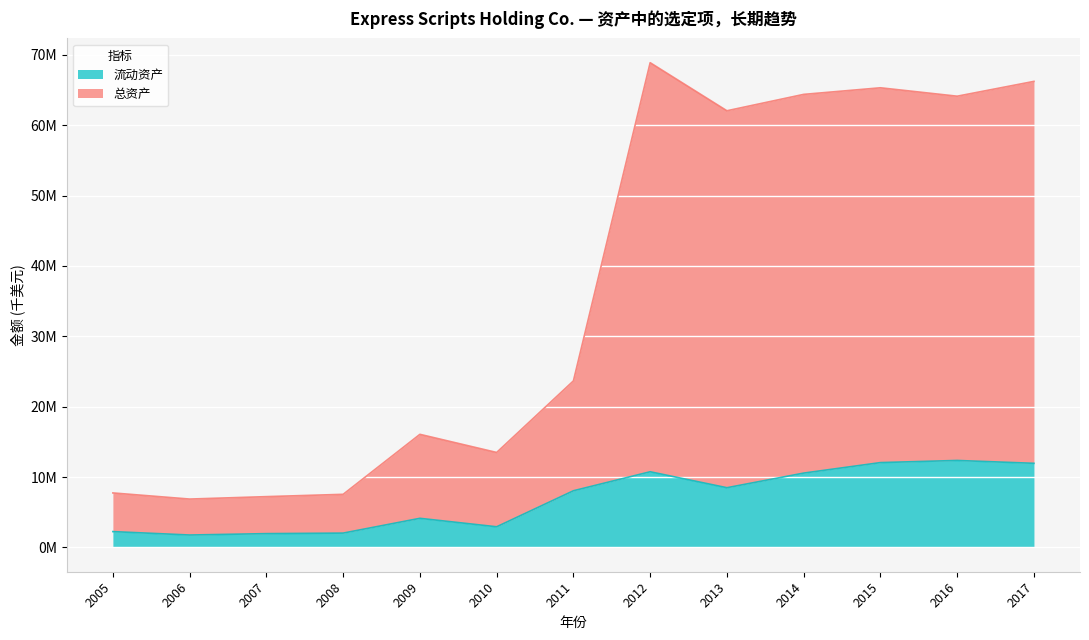

What is the spread (max minus min) of values at 2016?

51744900